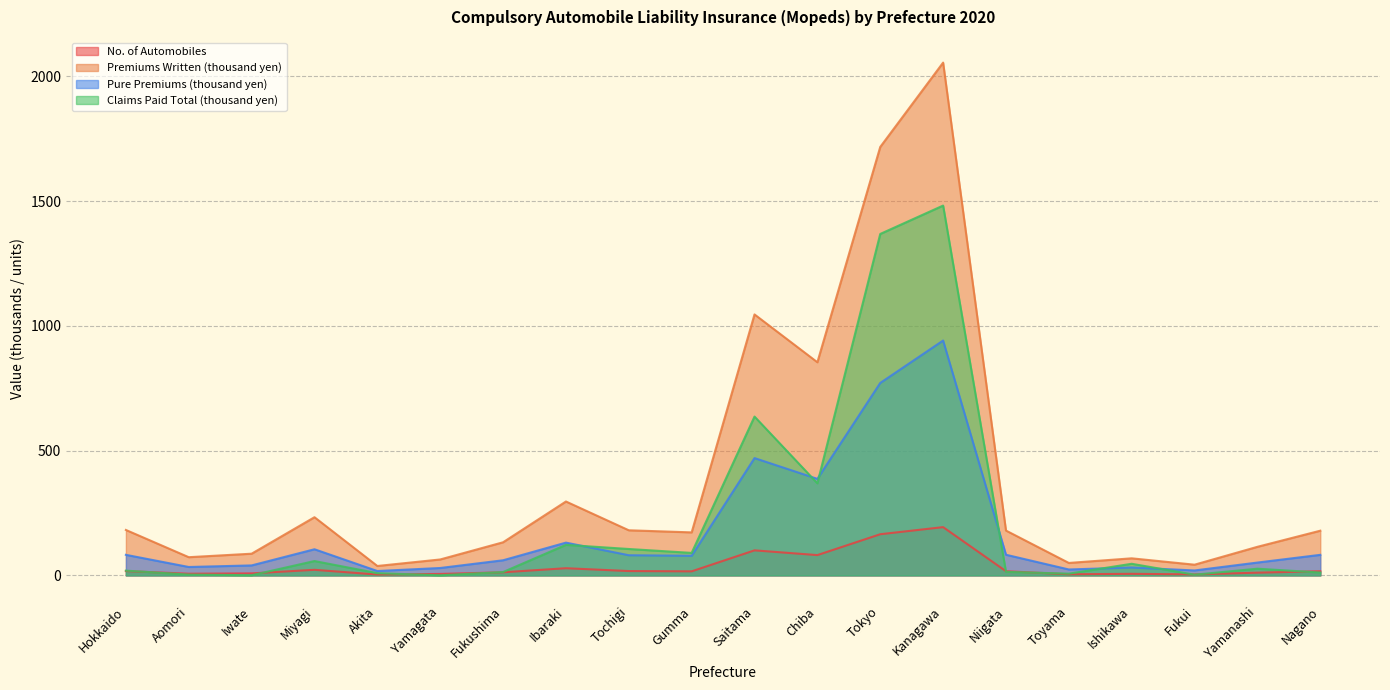

How many lines are shown in the chart?

4